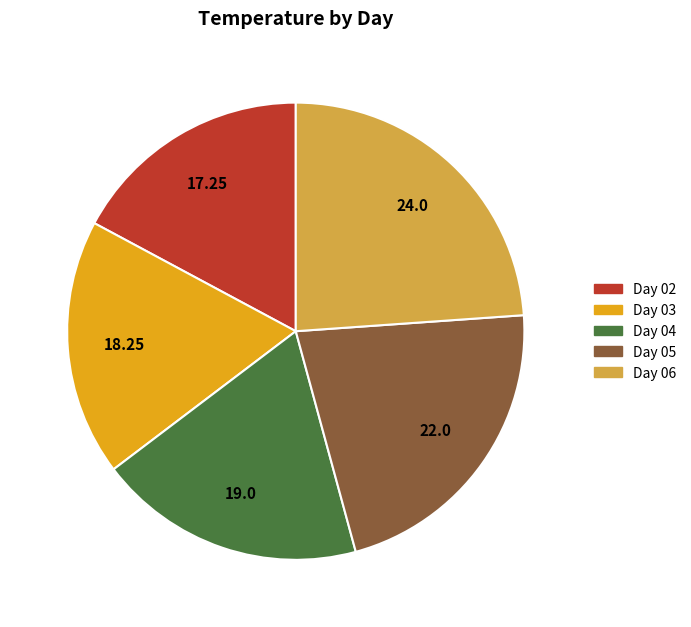

Is there a majority slice in this chart?

No